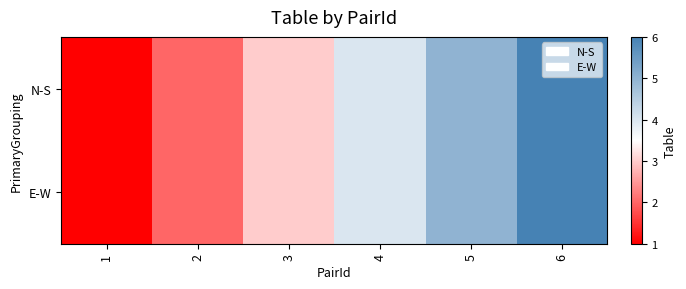

What is the total value across all series at 2?

4